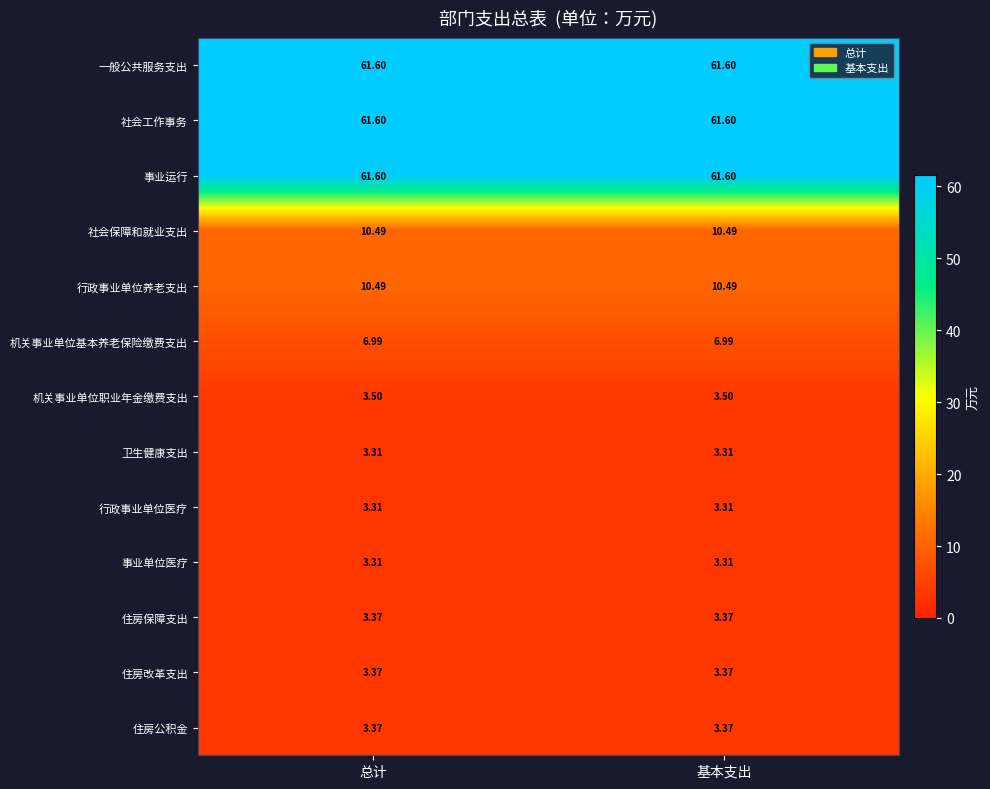

How many data points does each series have?

2